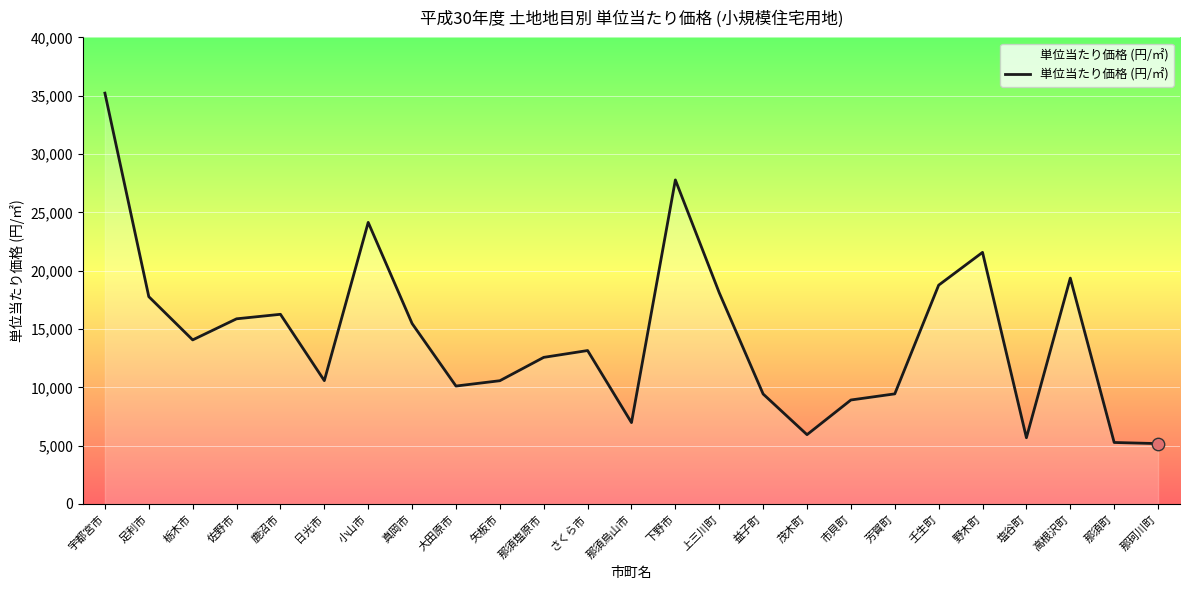

What is the change in value from 佐野市 to 益子町?

-6446